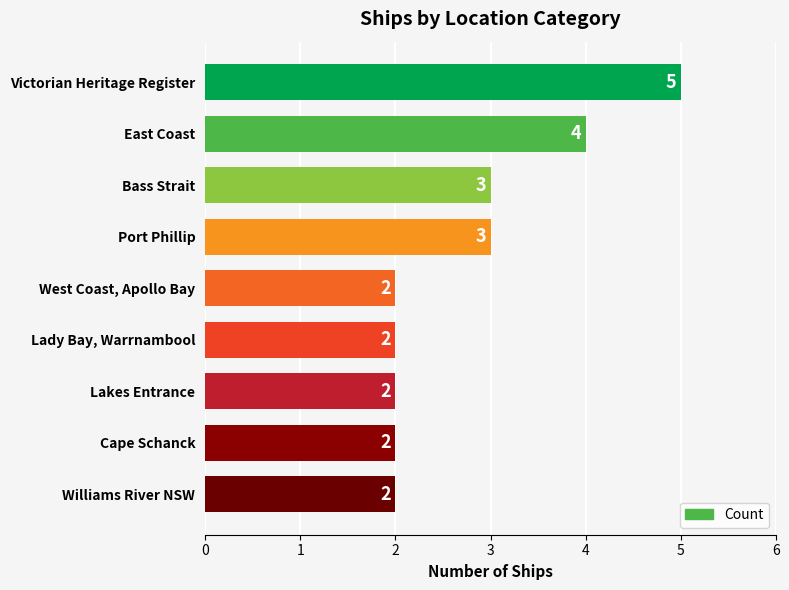

What is the ratio of the value at Lakes Entrance to the value at Williams River NSW?

1.0